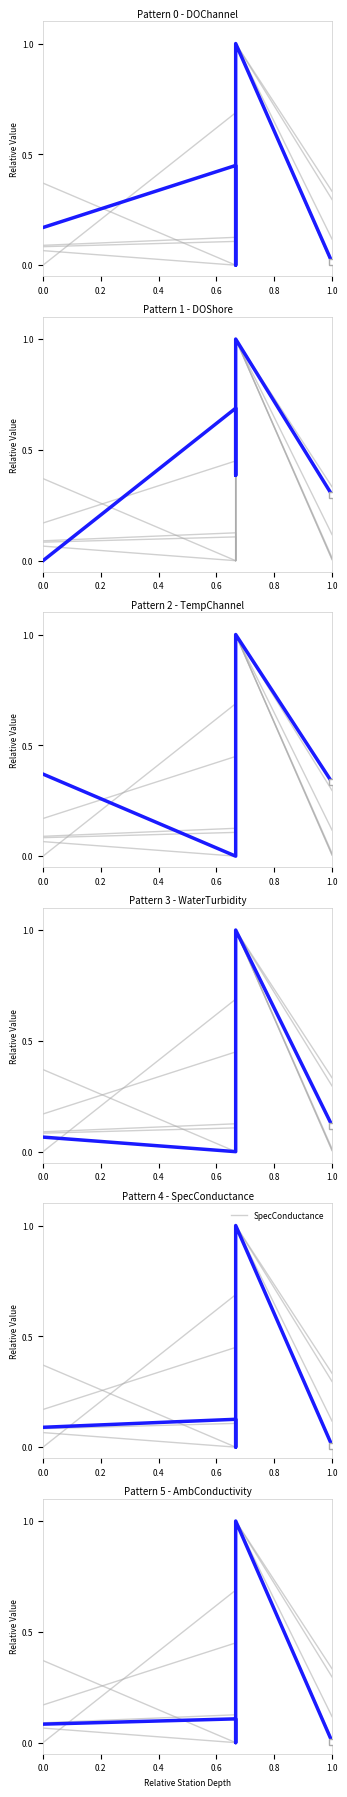

What is the value of the SpecConductance point at the 4th from the left?

1.0